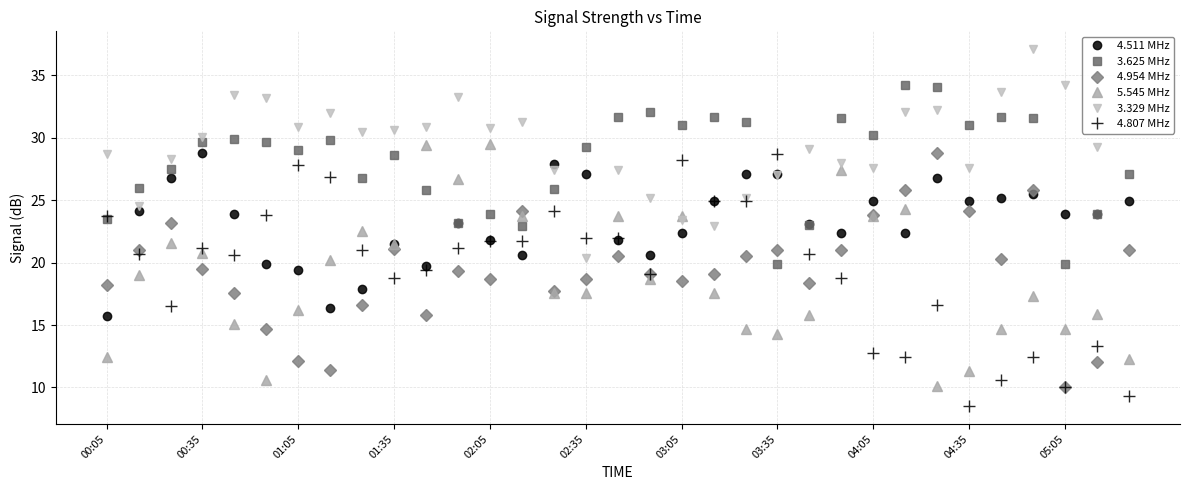

True or false: 4.954 MHz has more than 1 points higher than both neighbors.

True